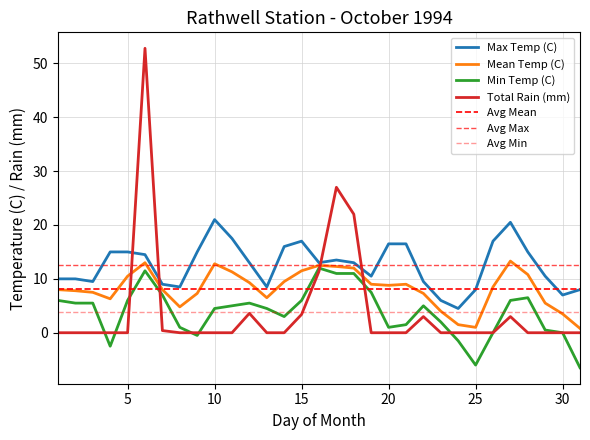

Is this an area chart (filled region under the line)?

No